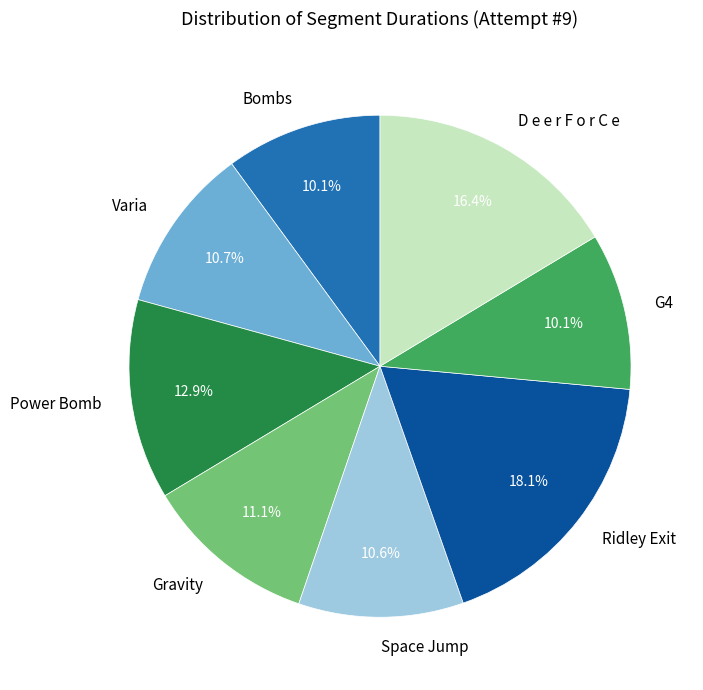

Does any single category account for the majority?

No